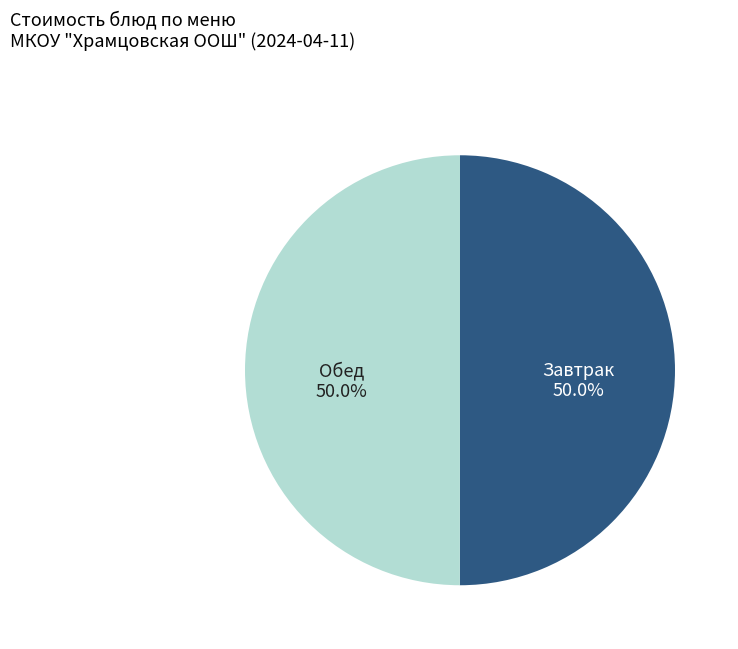

Count the number of slices in the pie.

2